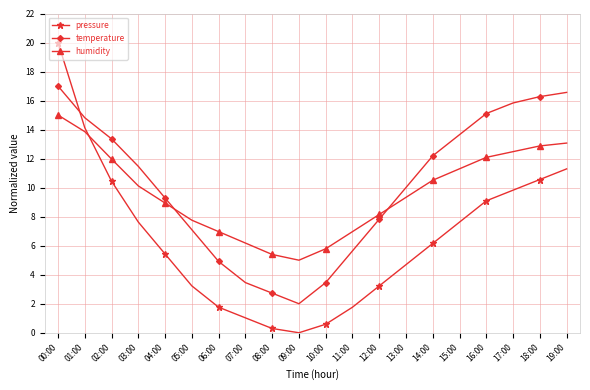

Which series has the largest range (max minus min)?

pressure